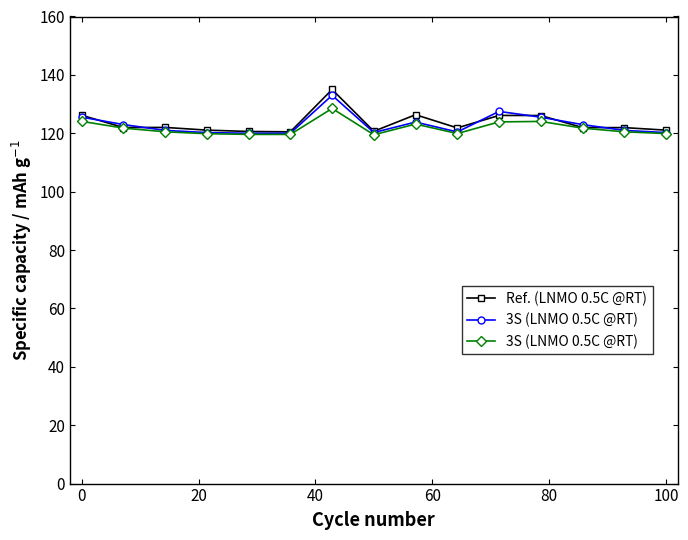

Does the chart display data point markers on the line(s)?

Yes